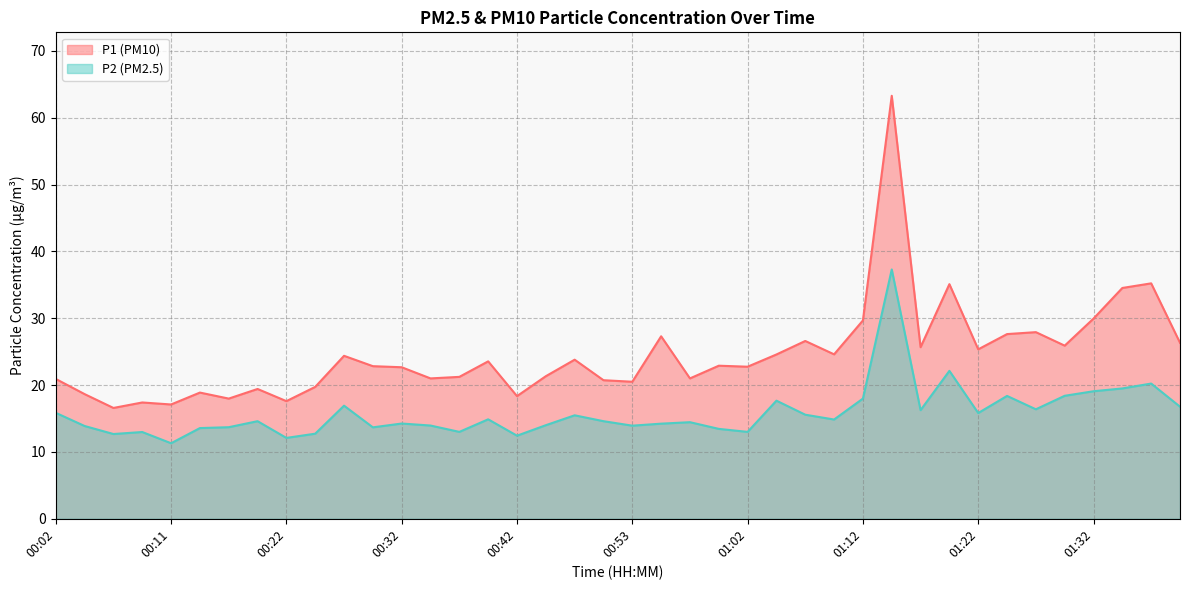

Which series has the largest range (max minus min)?

P1 (PM10)